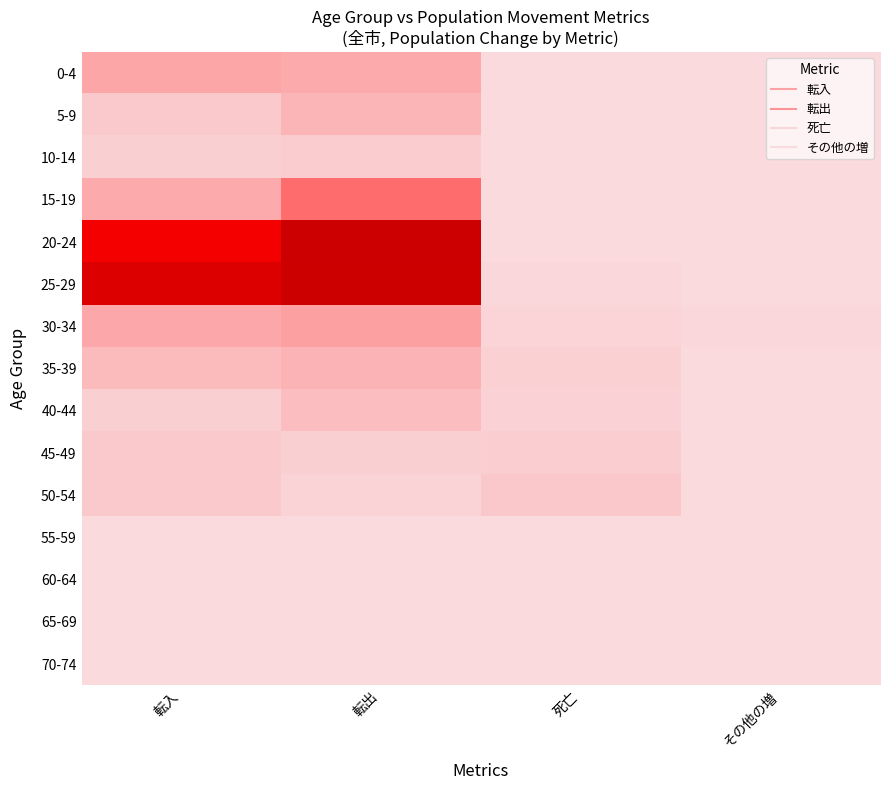

Reading left to right, extract all data points from this chart.

0-4: 転入=48	転出=44	死亡=1	その他の増=0
5-9: 転入=16	転出=34	死亡=0	その他の増=0
10-14: 転入=11	転出=13	死亡=0	その他の増=0
15-19: 転入=44	転出=99	死亡=1	その他の増=1
20-24: 転入=232	転出=316	死亡=1	その他の増=0
25-29: 転入=279	転出=312	死亡=3	その他の増=1
30-34: 転入=46	転出=52	死亡=5	その他の増=3
35-39: 転入=29	転出=35	死亡=9	その他の増=0
40-44: 転入=10	転出=26	死亡=8	その他の増=0
45-49: 転入=16	転出=11	死亡=12	その他の増=0
50-54: 転入=15	転出=7	死亡=17	その他の増=0
55-59: 転入=0	転出=0	死亡=0	その他の増=0
60-64: 転入=0	転出=0	死亡=0	その他の増=0
65-69: 転入=0	転出=0	死亡=0	その他の増=0
70-74: 転入=0	転出=0	死亡=0	その他の増=0